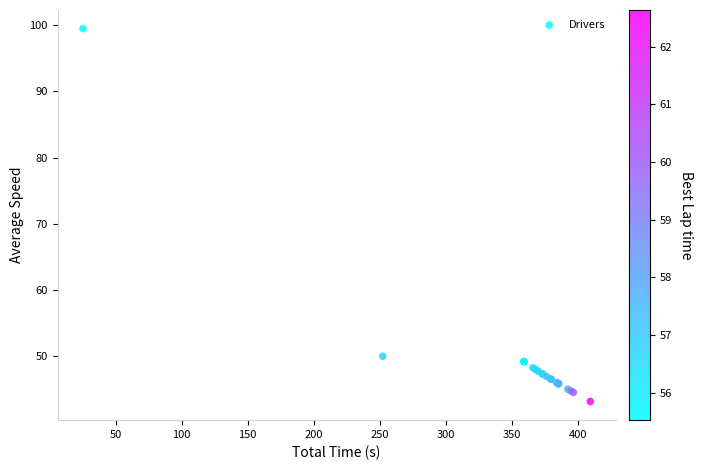

What Y value in the scatter plot is closest to 71?

49.9